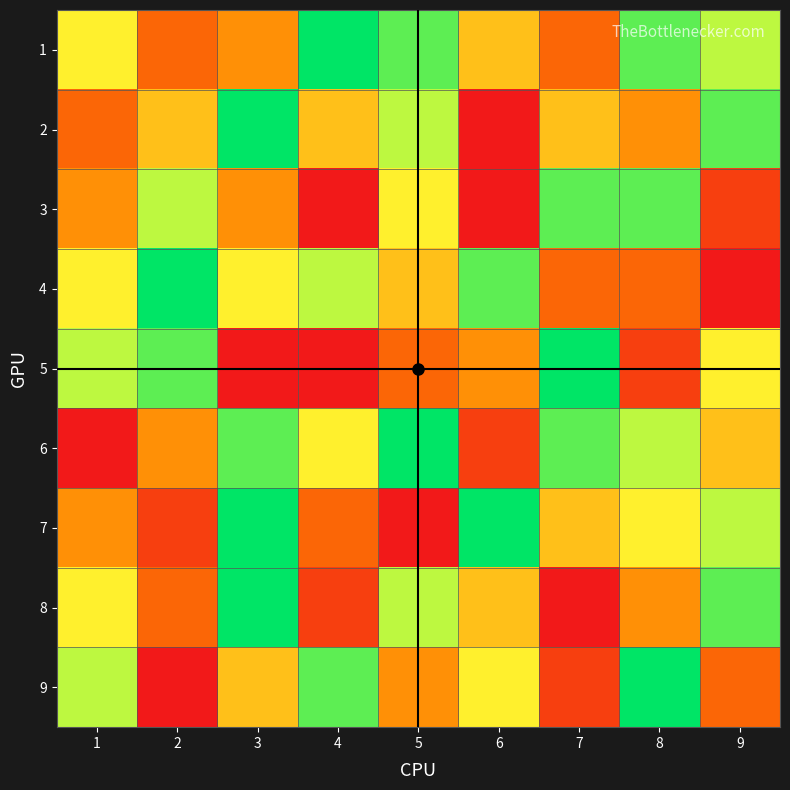

Reading right to left, what are all the values shown in this chart?

1: 9=7	8=8	7=3	6=5	5=8	4=9	3=4	2=3	1=6
2: 9=8	8=4	7=5	6=1	5=7	4=5	3=9	2=5	1=3
3: 9=2	8=8	7=8	6=1	5=6	4=1	3=4	2=7	1=4
4: 9=1	8=3	7=3	6=8	5=5	4=7	3=6	2=9	1=6
5: 9=6	8=2	7=9	6=4	5=3	4=1	3=1	2=8	1=7
6: 9=5	8=7	7=8	6=2	5=9	4=6	3=8	2=4	1=1
7: 9=7	8=6	7=5	6=9	5=1	4=3	3=9	2=2	1=4
8: 9=8	8=4	7=1	6=5	5=7	4=2	3=9	2=3	1=6
9: 9=3	8=9	7=2	6=6	5=4	4=8	3=5	2=1	1=7